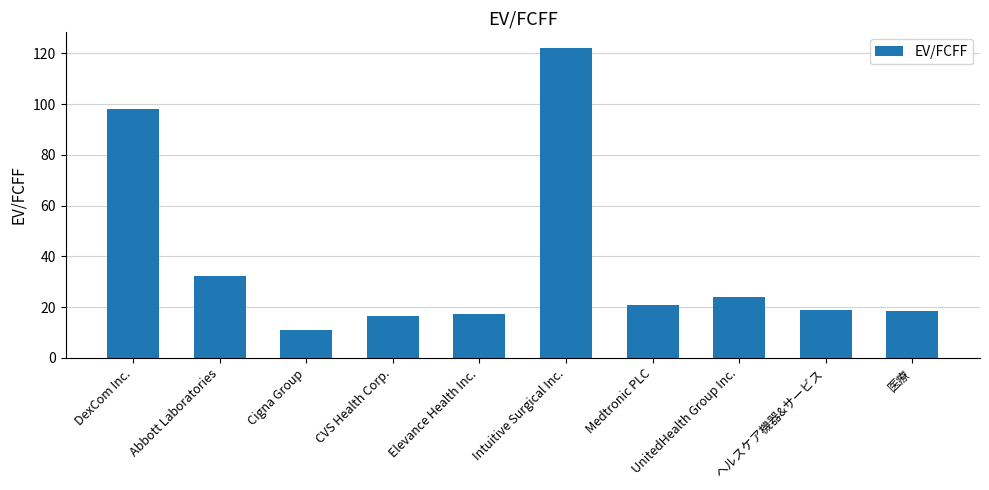

Which category has the lowest value across all series?

Cigna Group